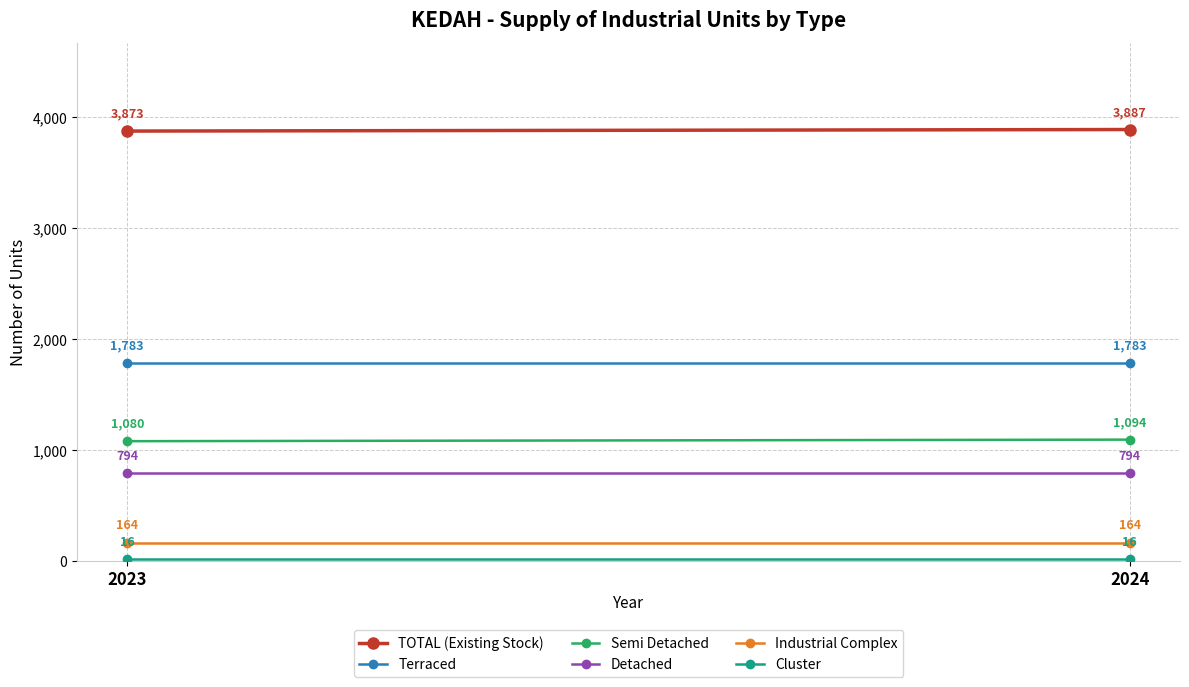

What is the maximum value shown in the chart?

3887